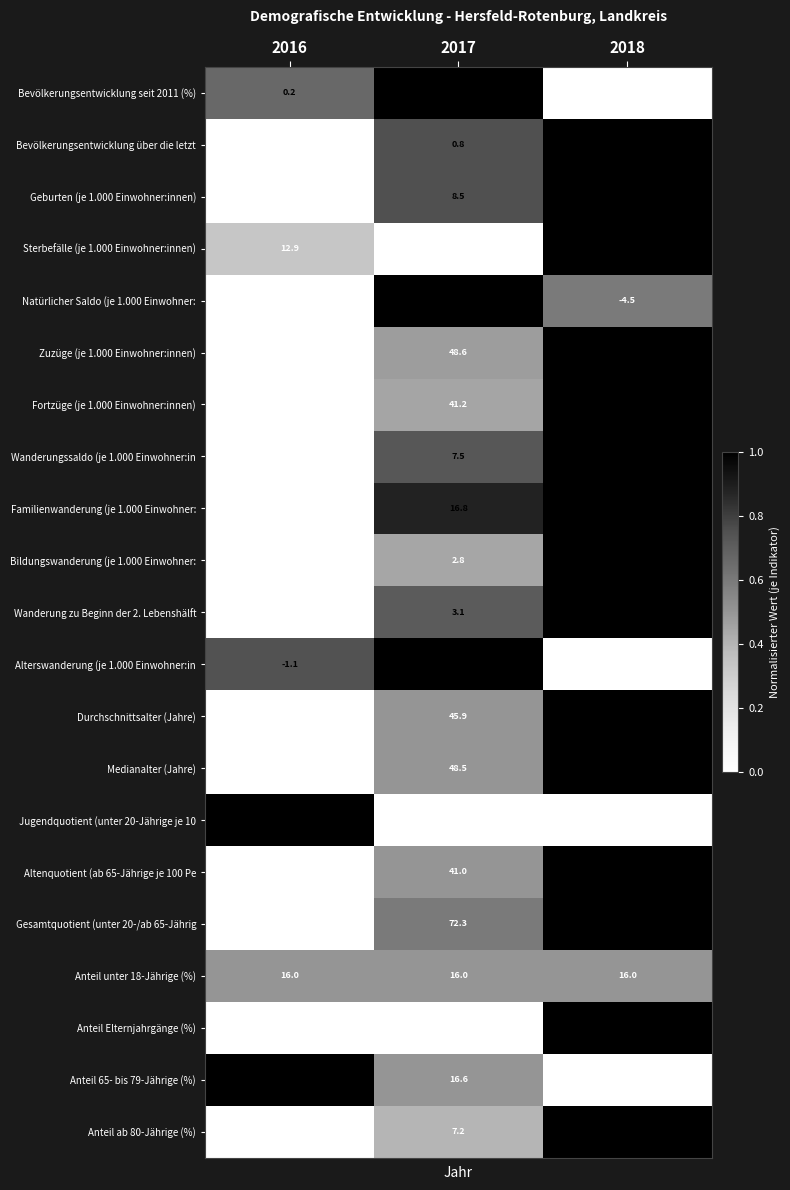

At which category does the chart reach its peak across all series?

2018